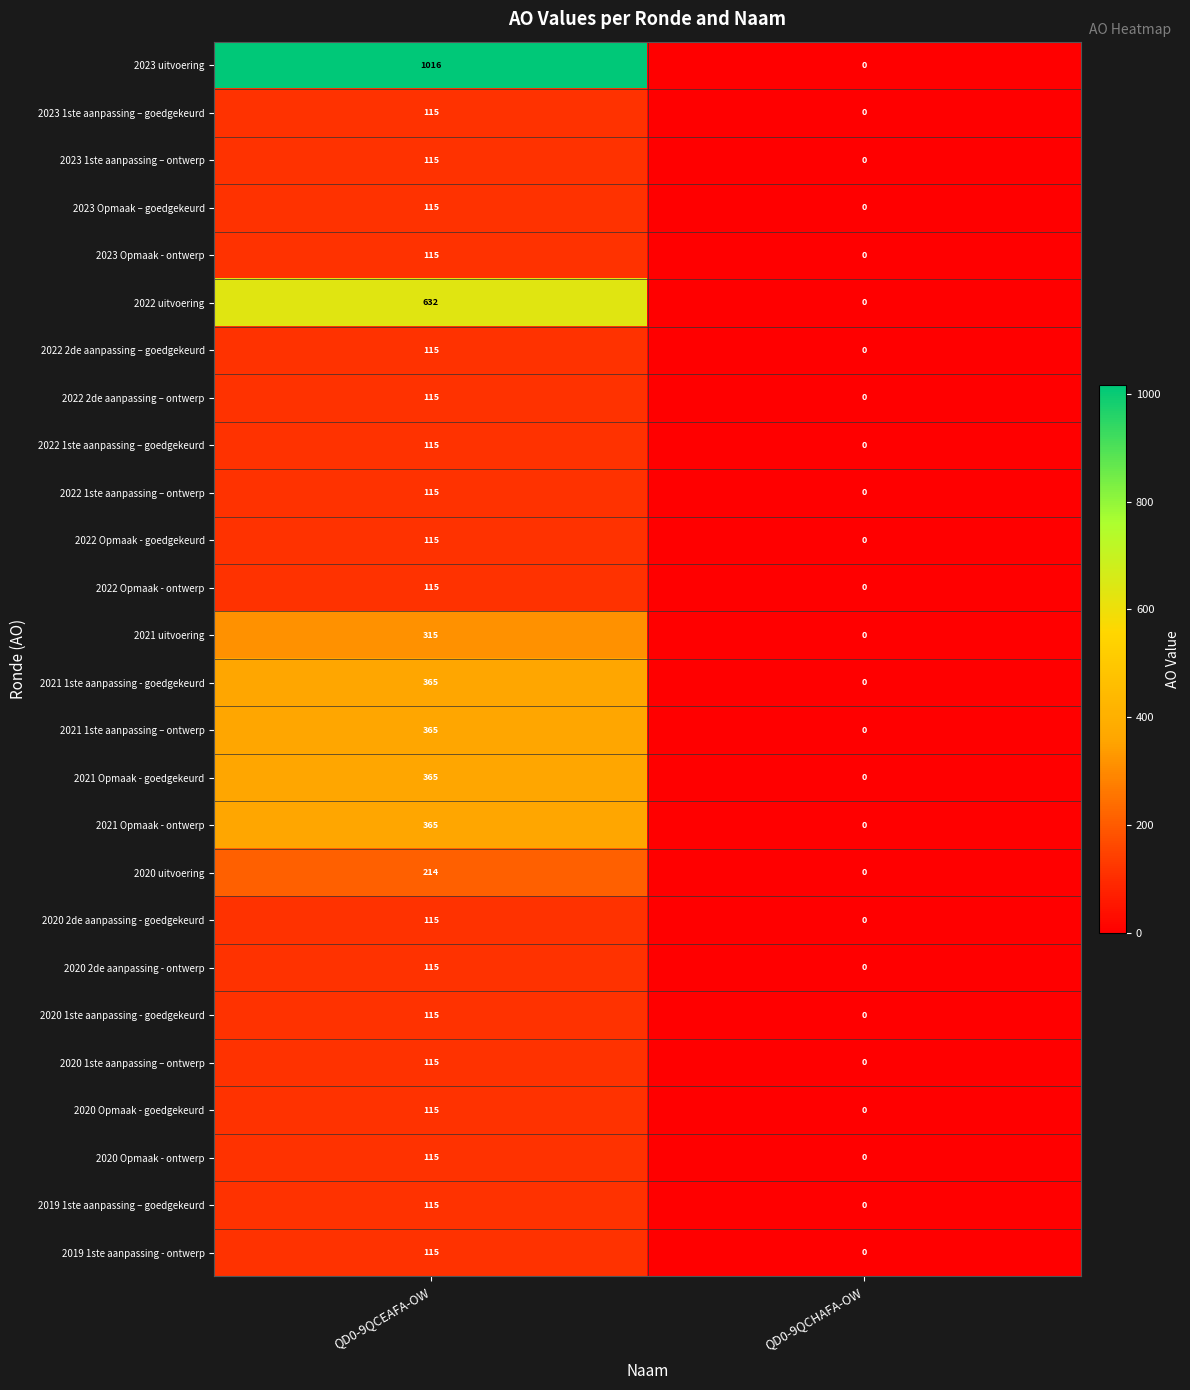

What is the sum of the 2020 Opmaak - ontwerp values at QD0-9QCHAFA-OW and QD0-9QCEAFA-OW?

115